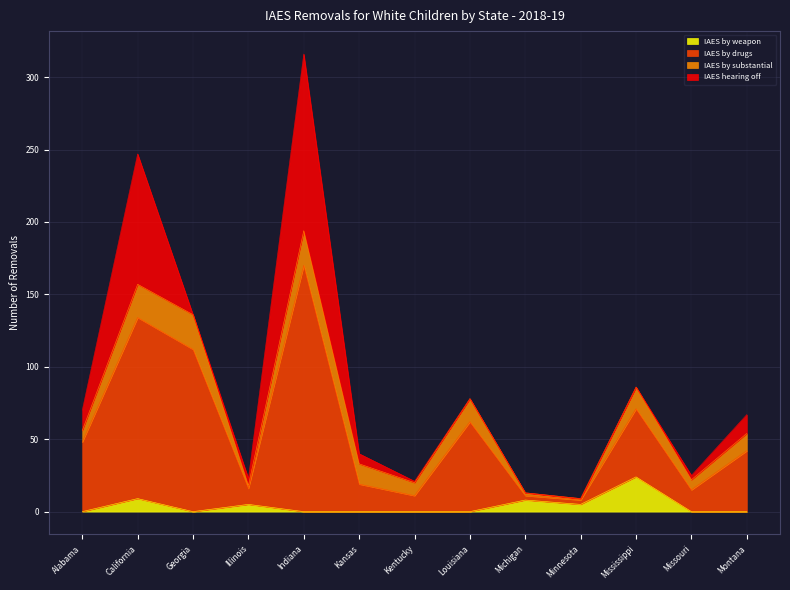

Is it true that IAES by weapon equals 0 at Kentucky?

True